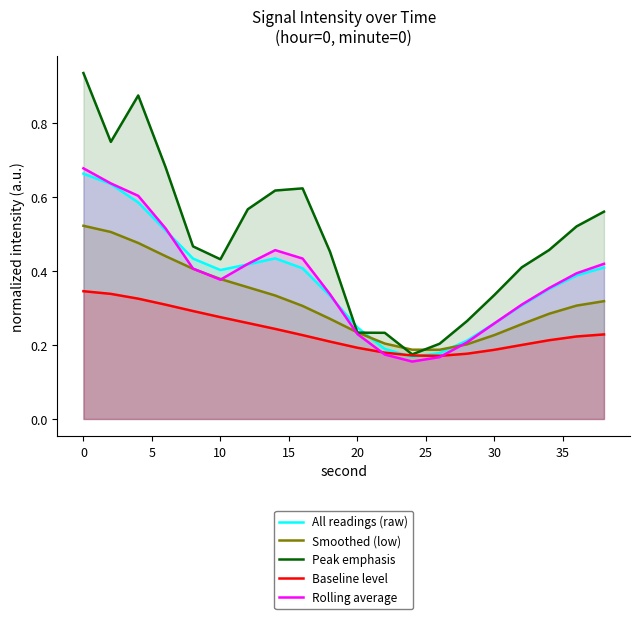

In Smoothed (low), how many points are lower than both neighbors (excluding endpoints)?

1